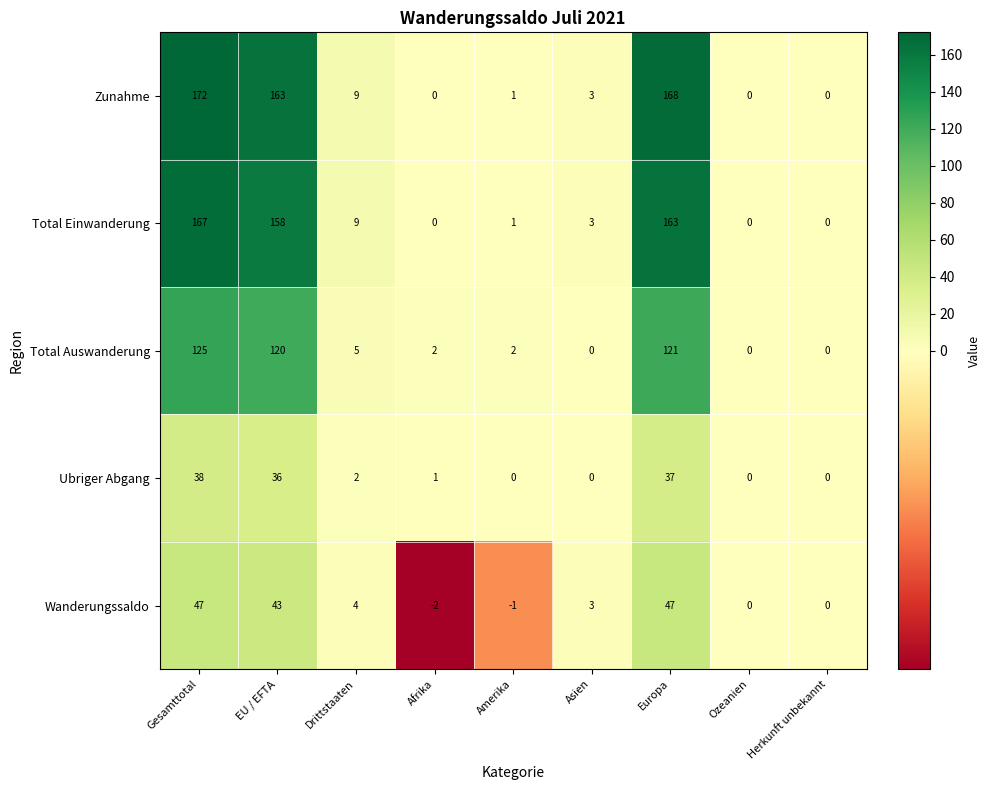

Which series has the largest range (max minus min)?

Zunahme